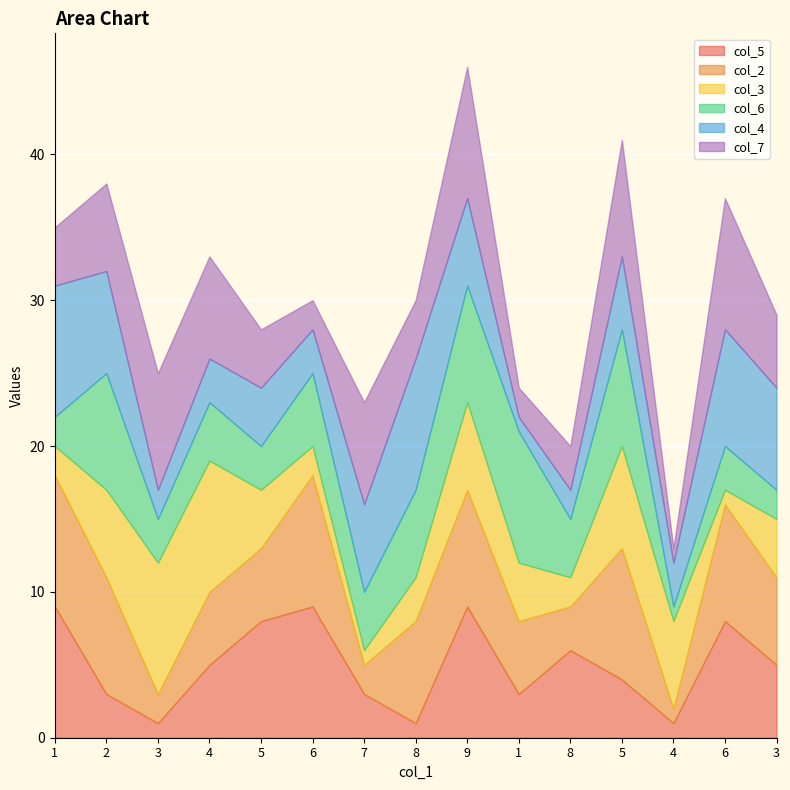

Is it true that col_2 equals 8 at 2?

True